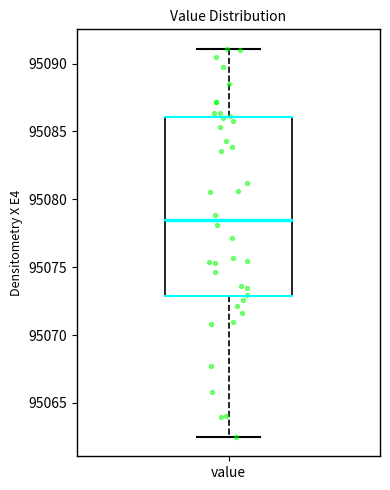

Where does the lower whisker of the box for value end on the y-axis? The values are not printed on the chart, so give them approximately, as read against the axis.

95062.5